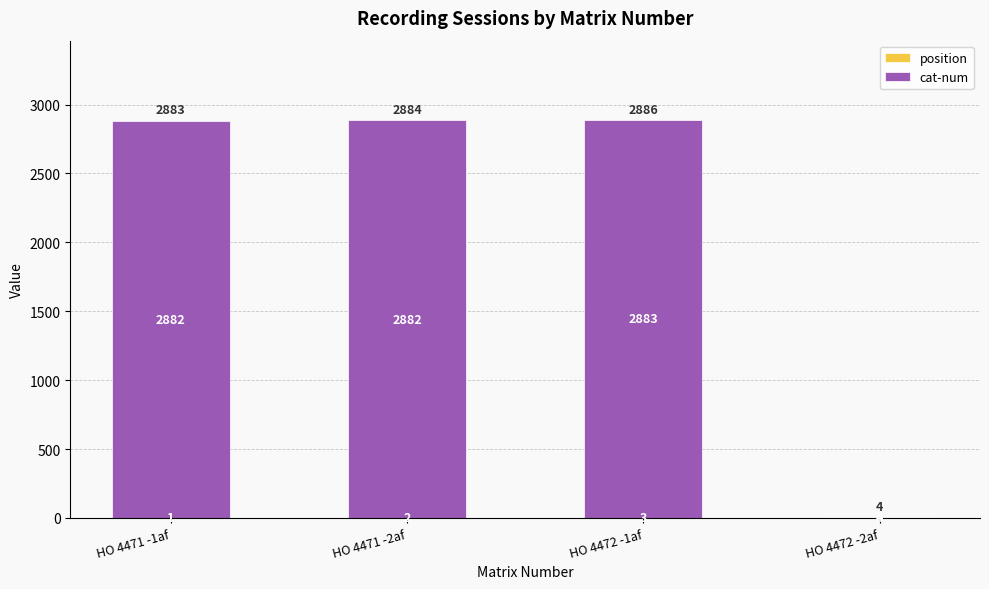

What is the total value across all series at HO 4471 -1af?

2883